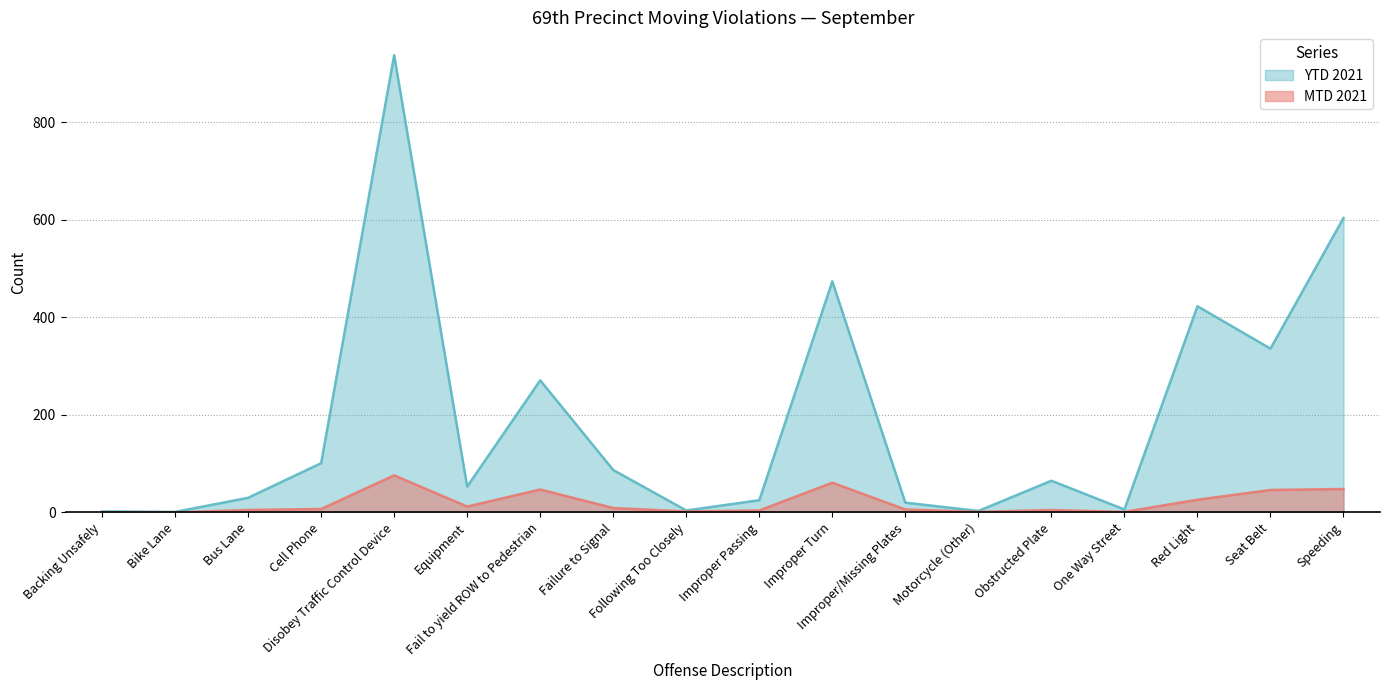

True or false: YTD 2021 has a value of 63 at Cell Phone.

False